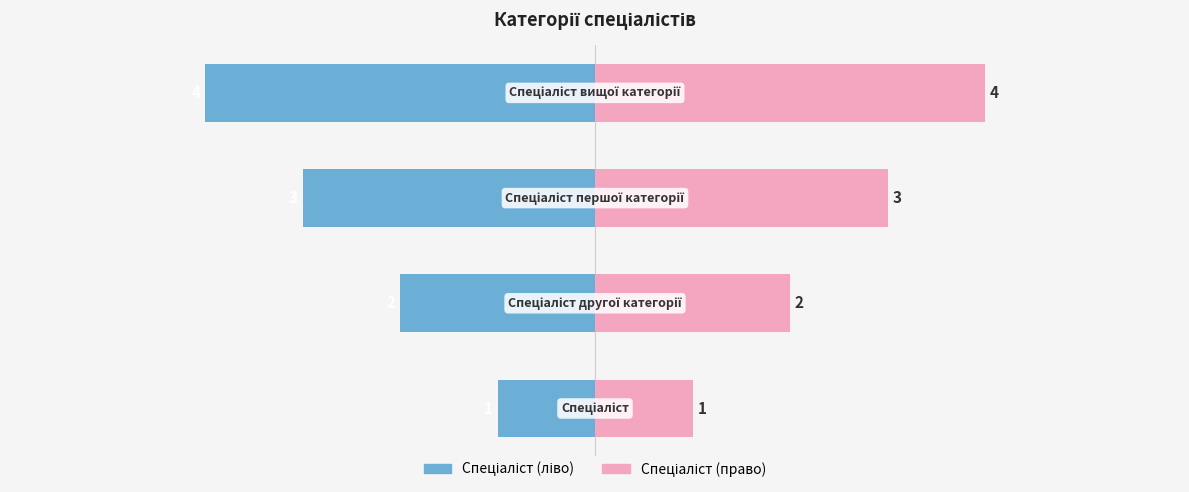

Count the Спеціаліст (ліво) values in the range -3 to -1.

3